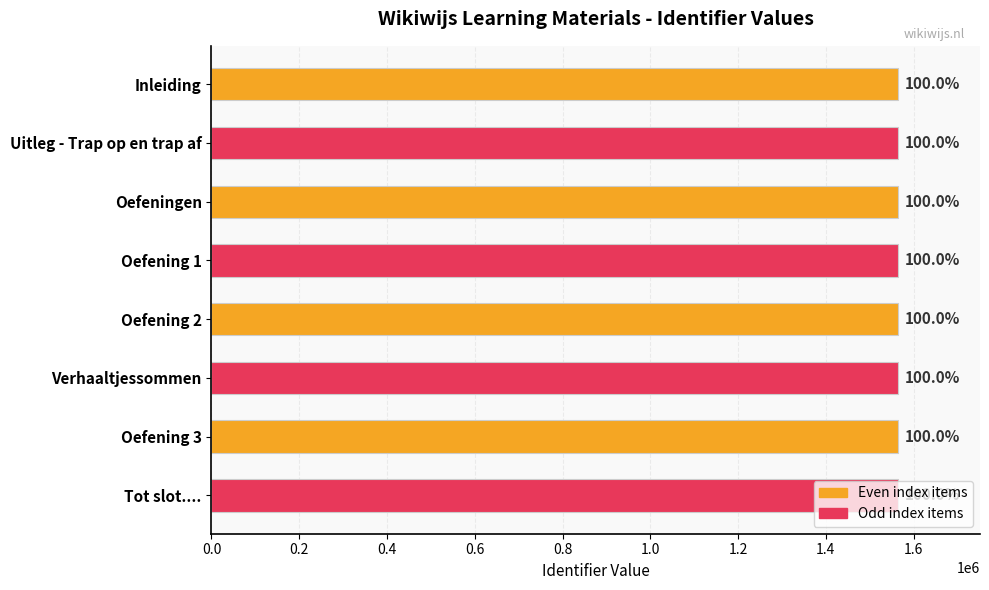

How many bars are there in total?

8